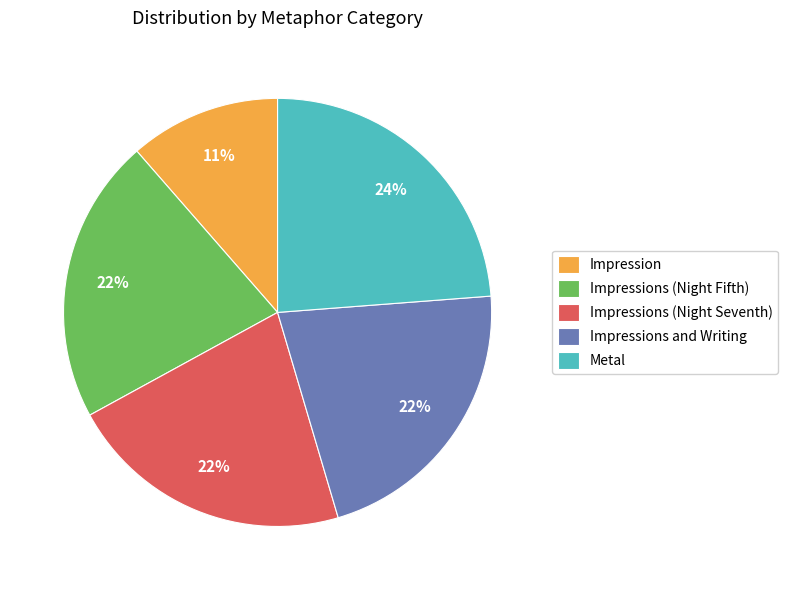

To the nearest percent, what is the average slice percentage?

20%